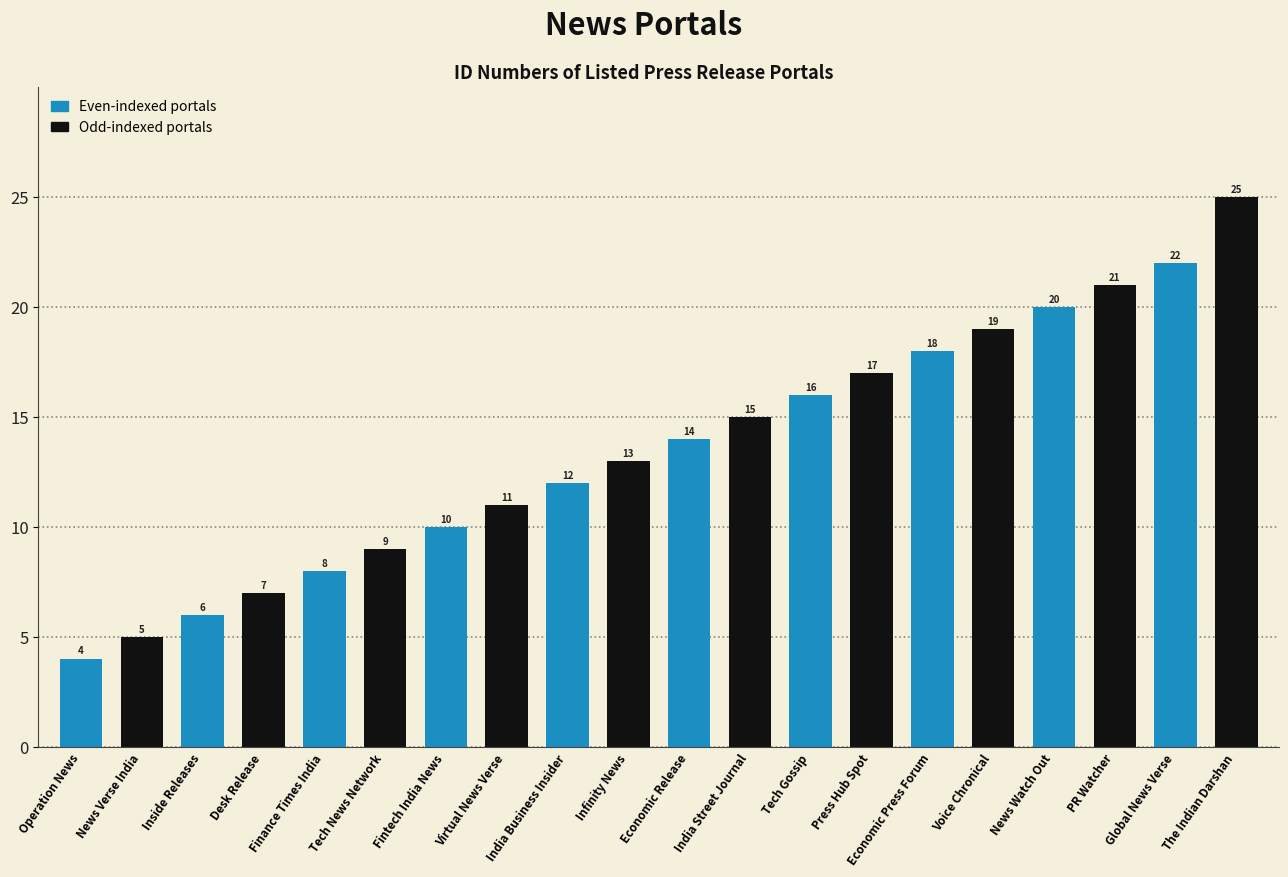

How many series are shown in this chart?

1